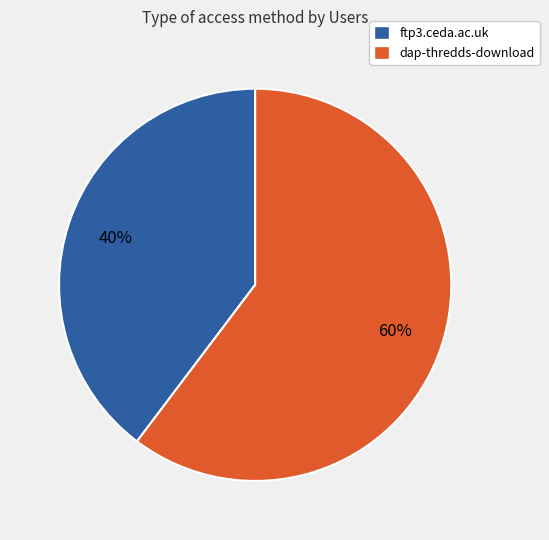

Is it true that ftp3.ceda.ac.uk is 40% of the pie?

True